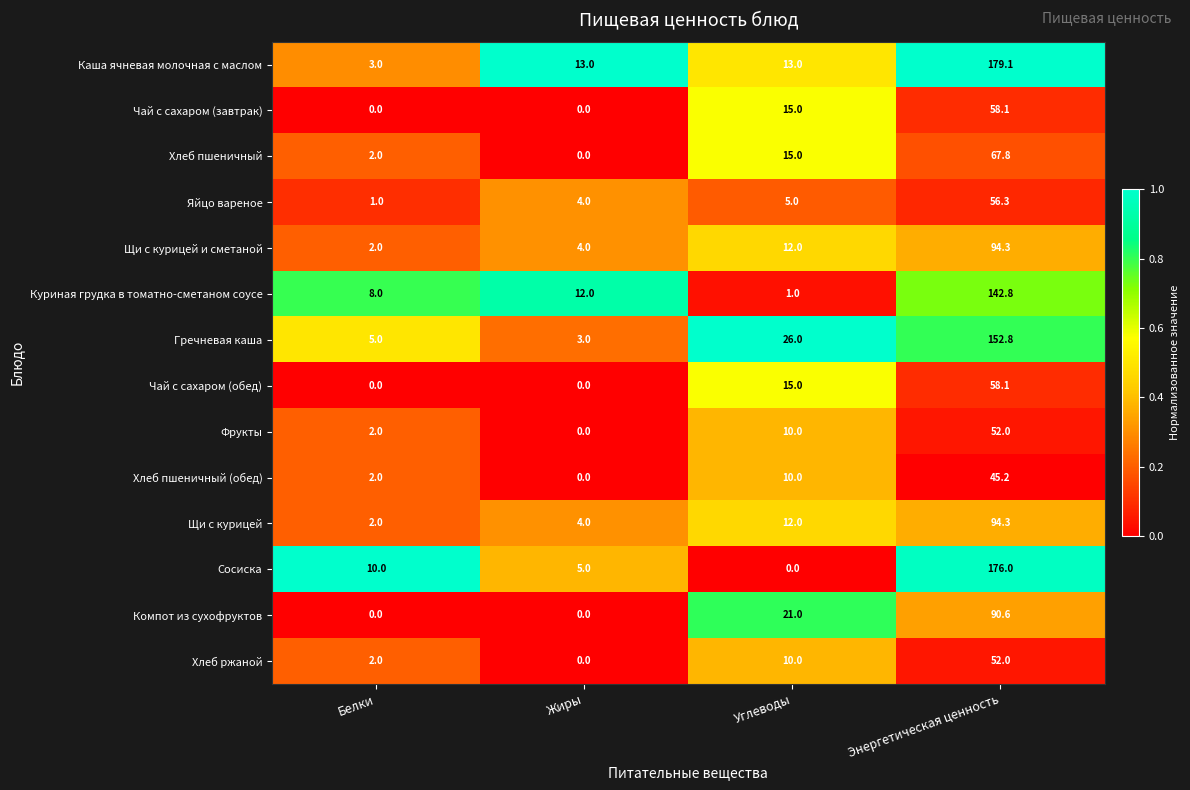

Is it true that Яйцо вареное equals 2.4 at Жиры?

False